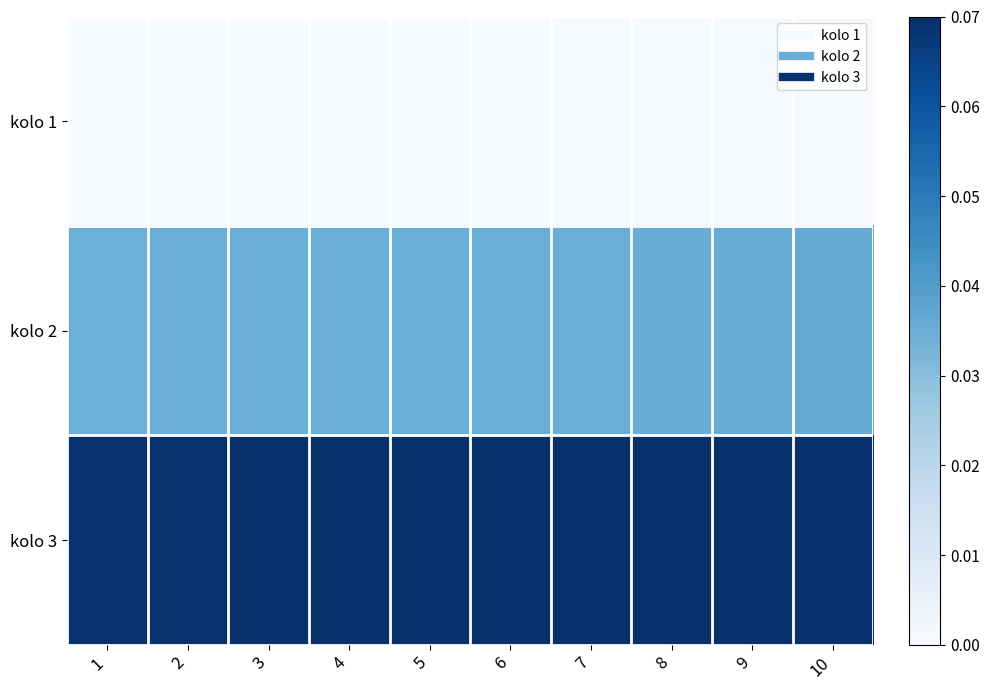

Rank the series at 6 from lowest to highest value.

kolo 1, kolo 2, kolo 3